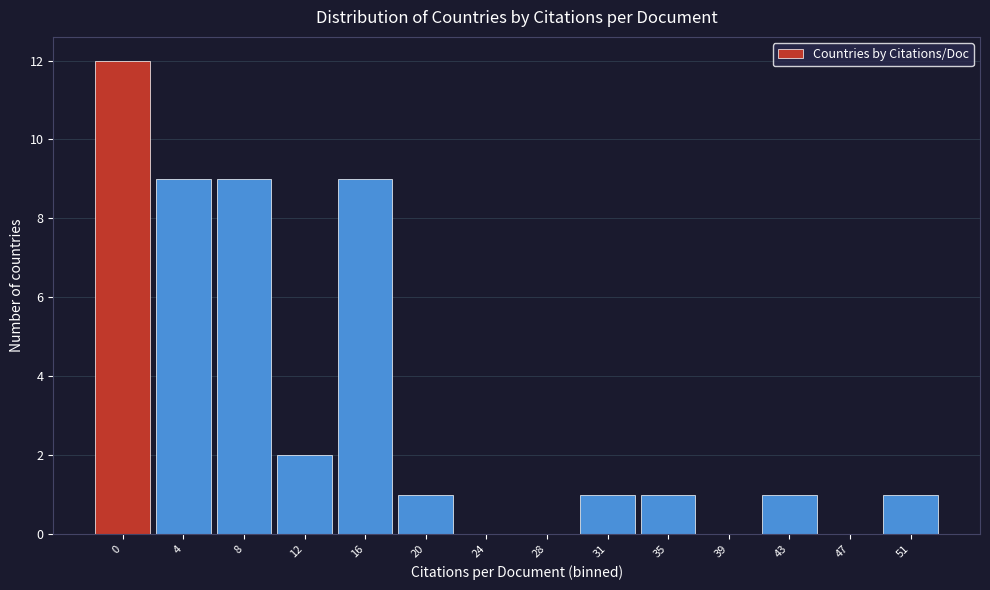

Reading right to left, extract all data points from this chart.

51=1	47=0	43=1	39=0	35=1	31=1	28=0	24=0	20=1	16=9	12=2	8=9	4=9	0=12